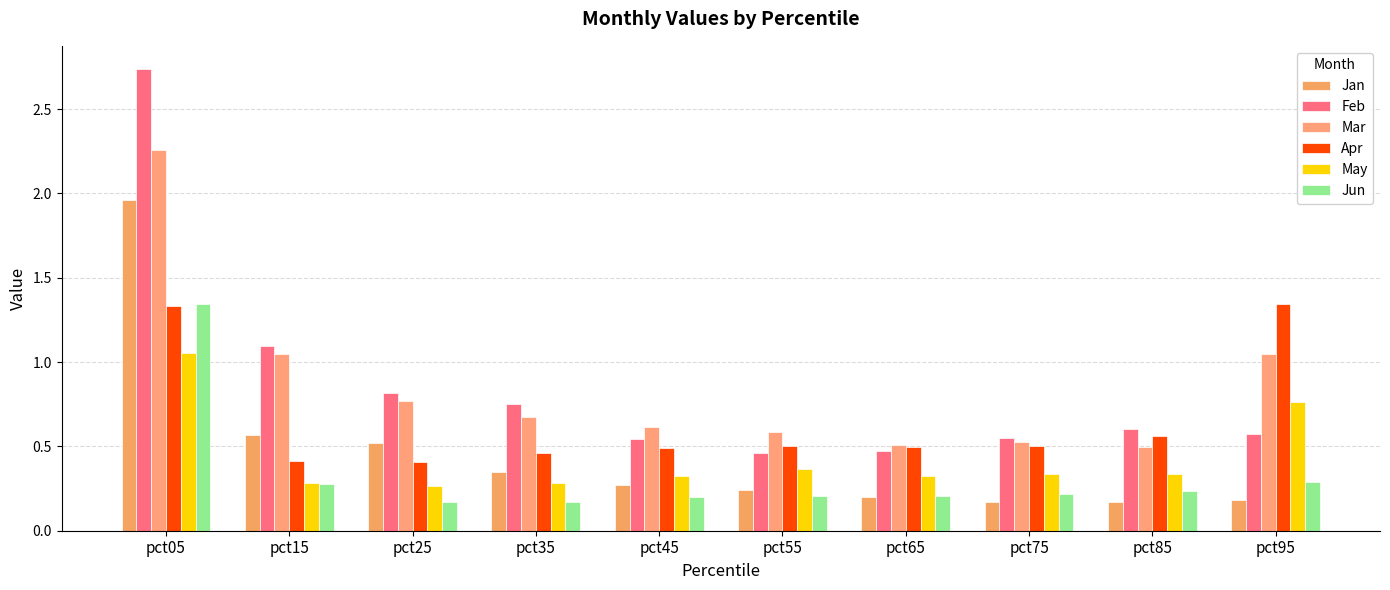

What are all the series names shown in the legend?

Jan, Feb, Mar, Apr, May, Jun